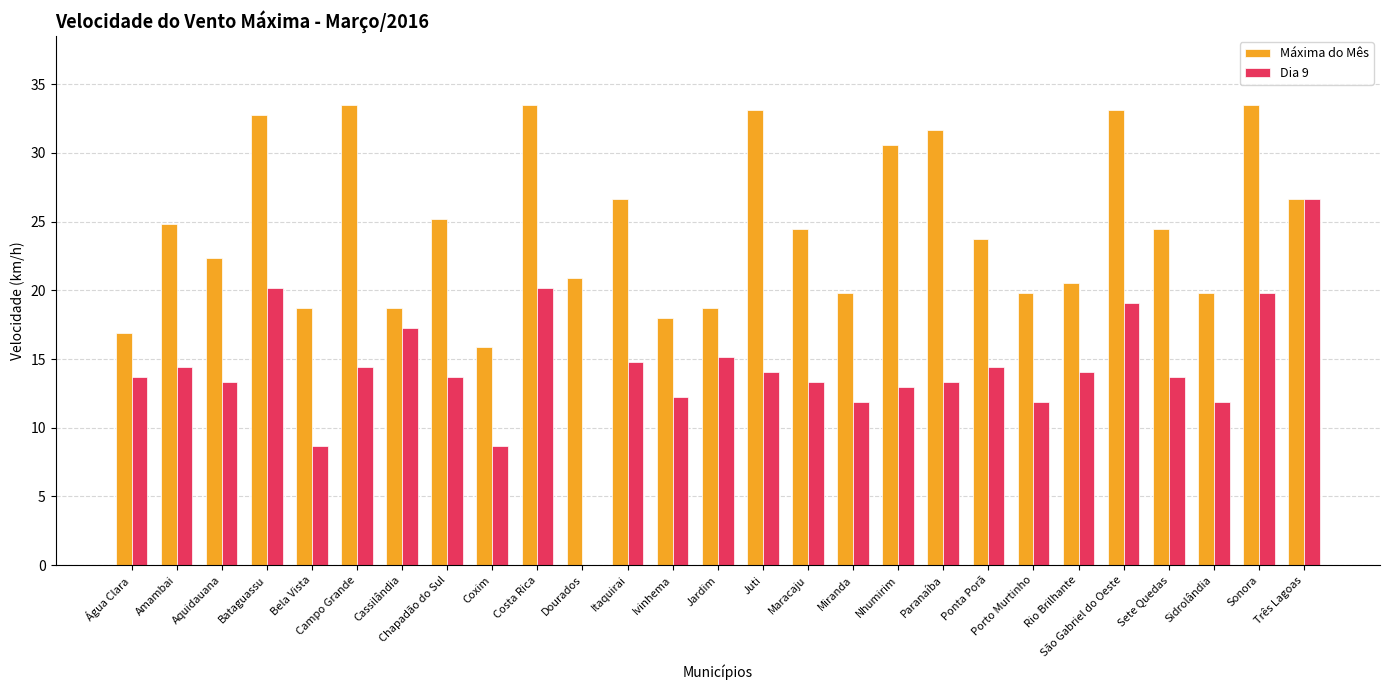

How many data points in Máxima do Mês are above 24?

14